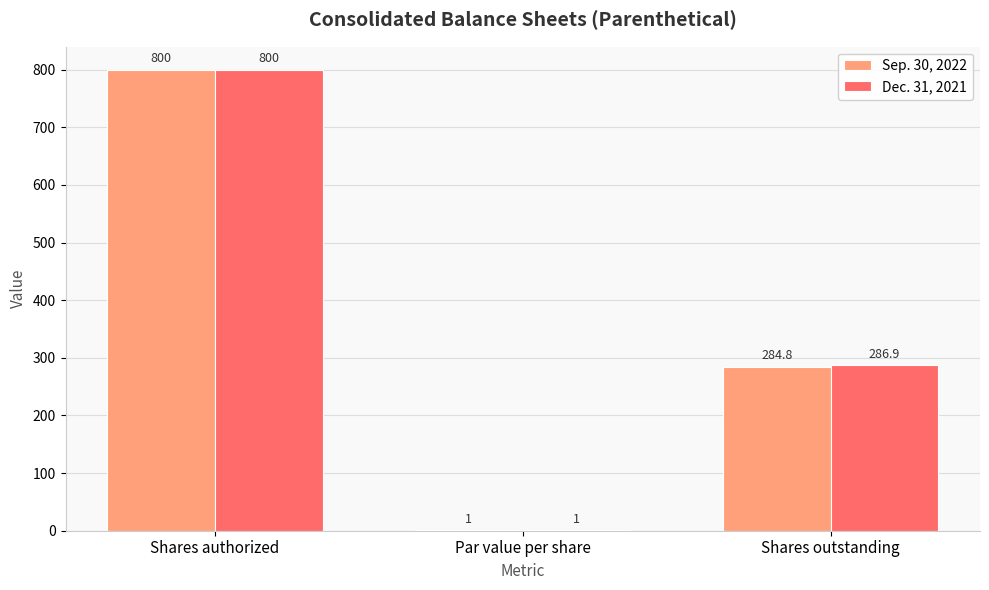

At which label is Sep. 30, 2022 closest to 400?

Shares outstanding